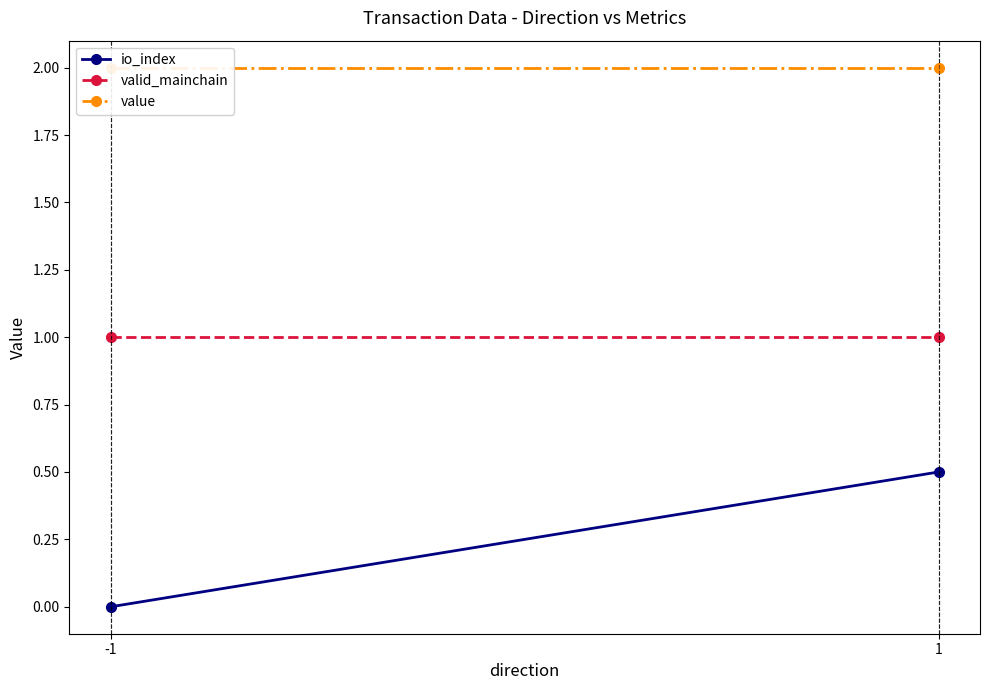

What are all the series names shown in the legend?

io_index, valid_mainchain, value